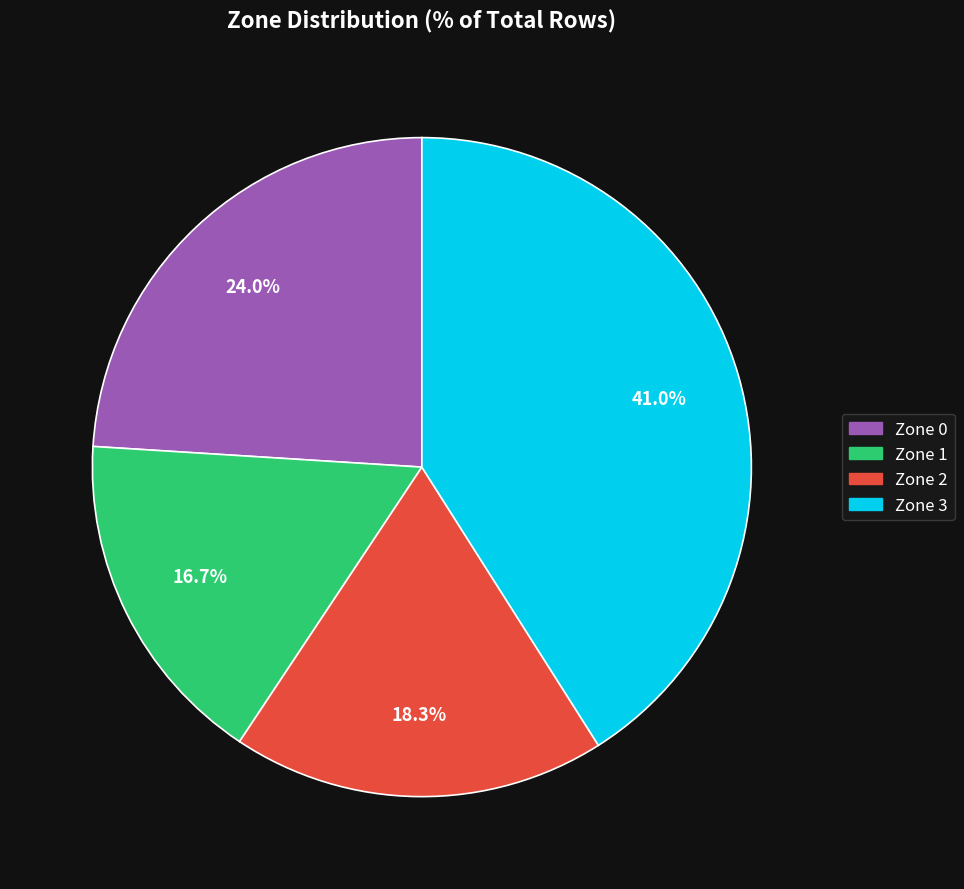

What is the smallest slice in the pie chart?

Zone 1